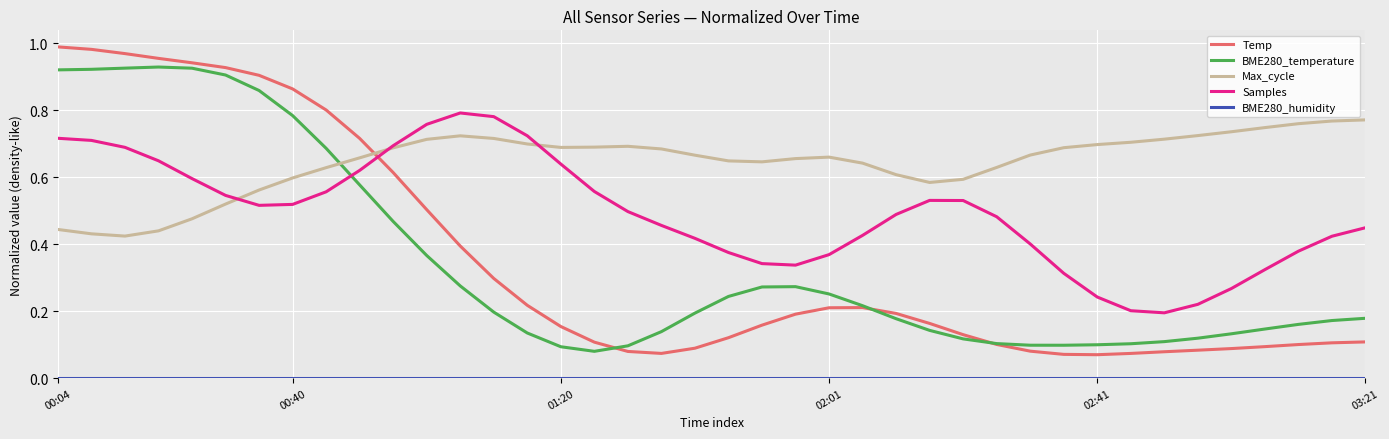

Which series has the widest spread of values?

Temp